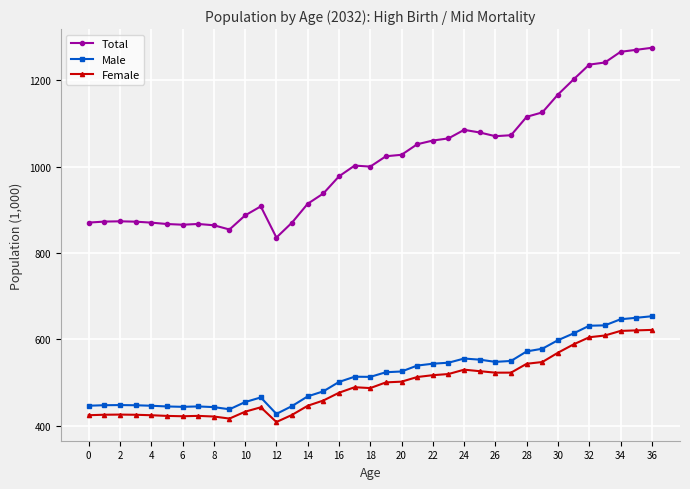

True or false: Total and Female intersect in this chart.

False